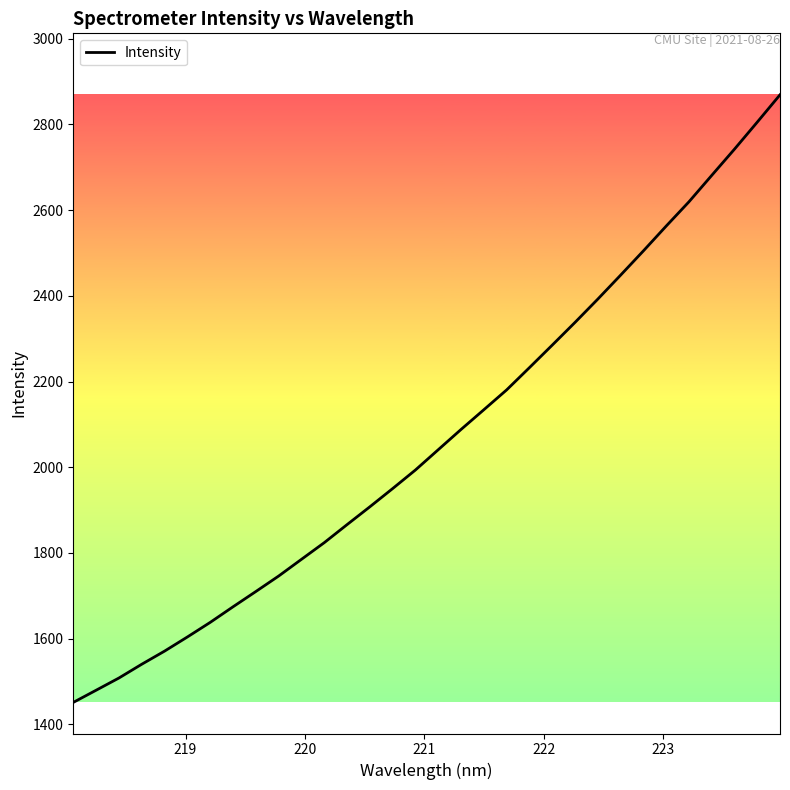

What is the greatest value displayed?

2869.3